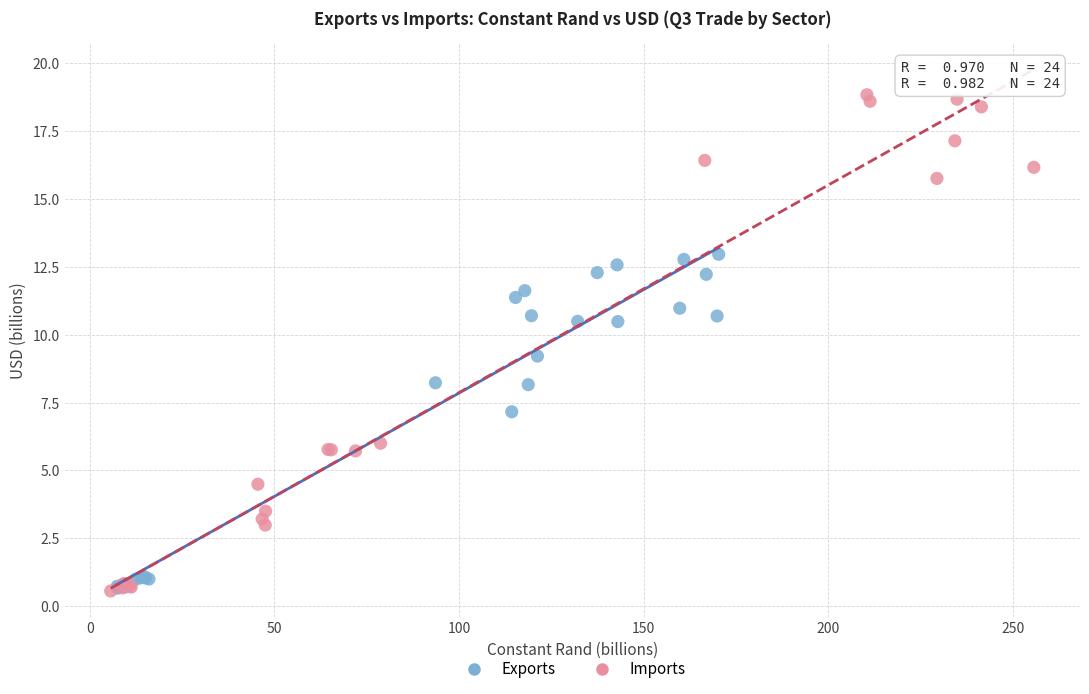

Which series contains the highest Y value?

Imports